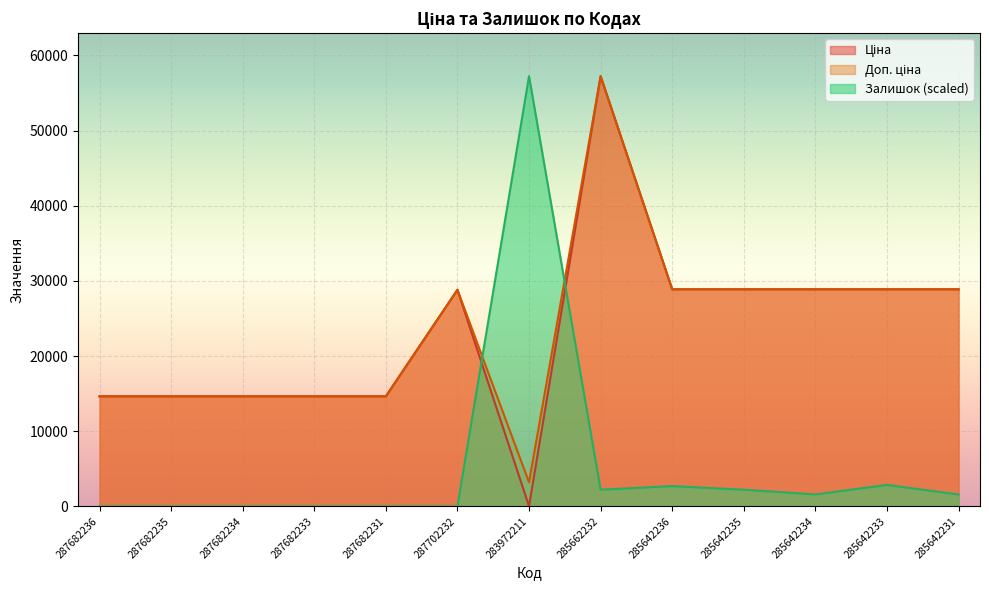

True or false: Залишок has more than 2 points higher than both neighbors.

True